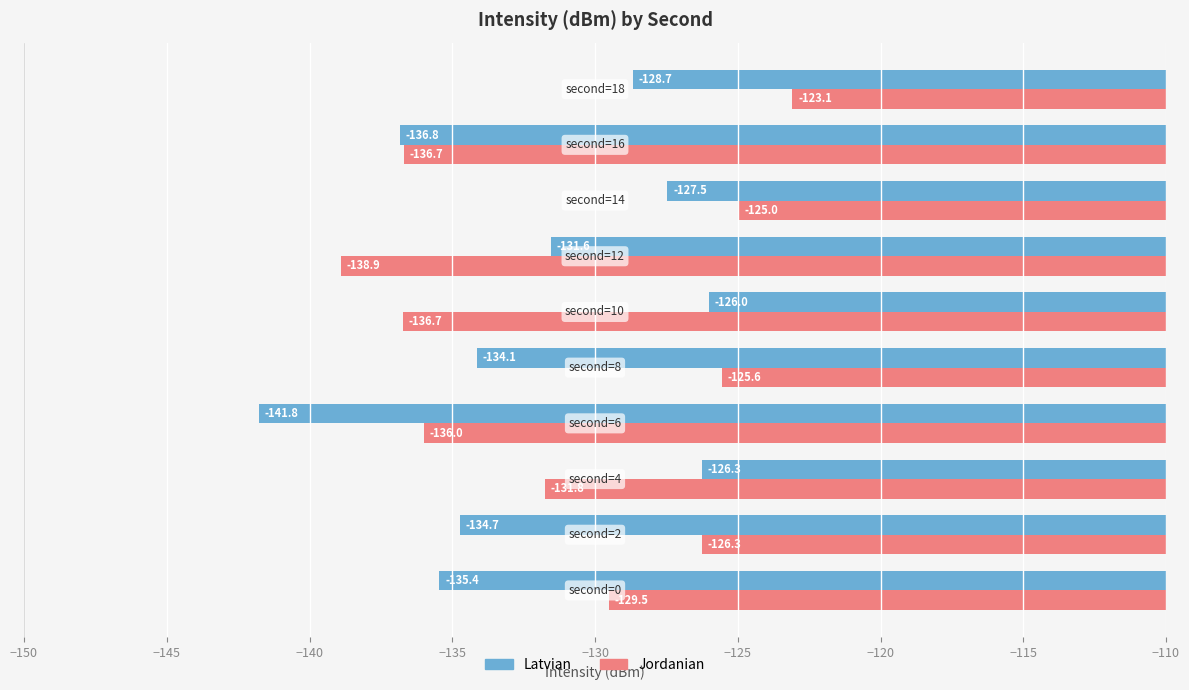

What is the minimum value shown in the chart?

-141.8